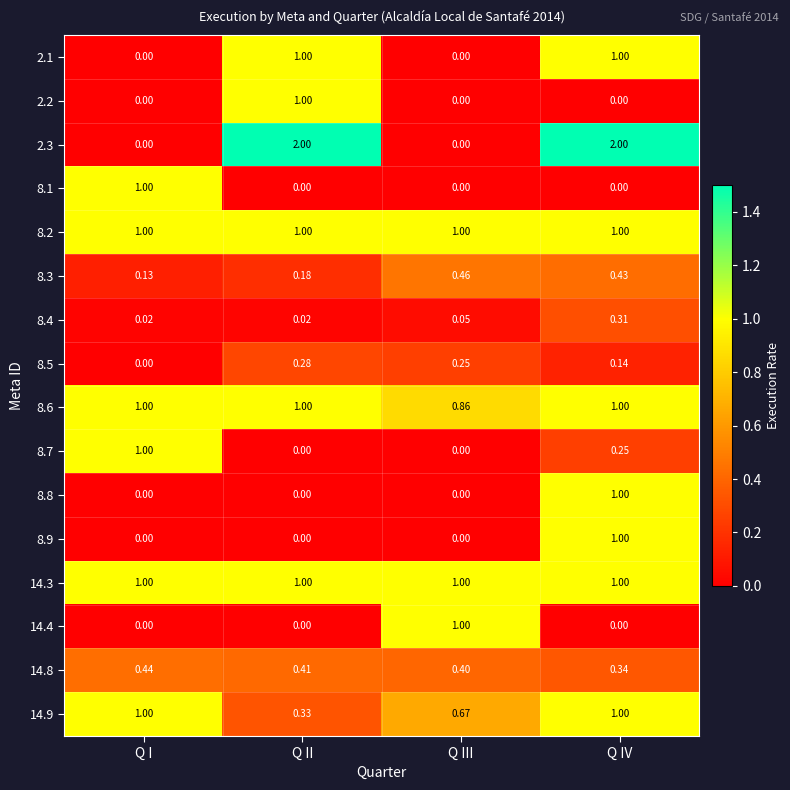

At which category is the sum across all series the highest?

Q IV